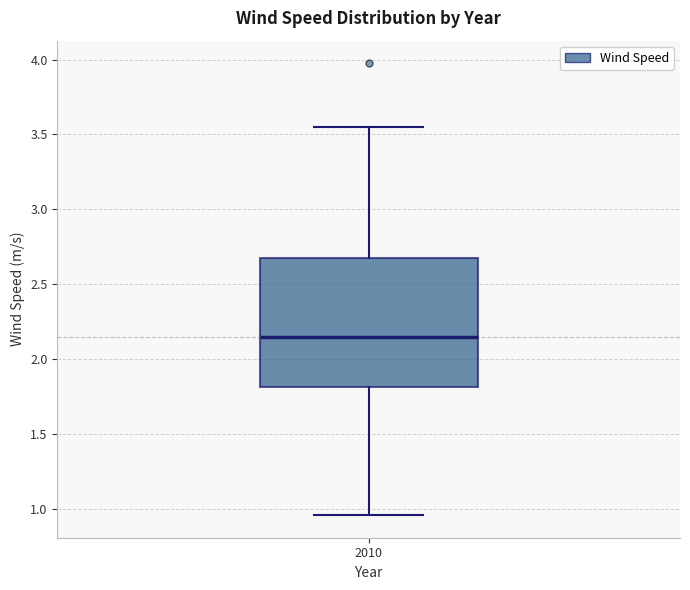

Where does the lower whisker of the box at x = 2010 end on the y-axis? The values are not printed on the chart, so give them approximately, as read against the axis.

0.95